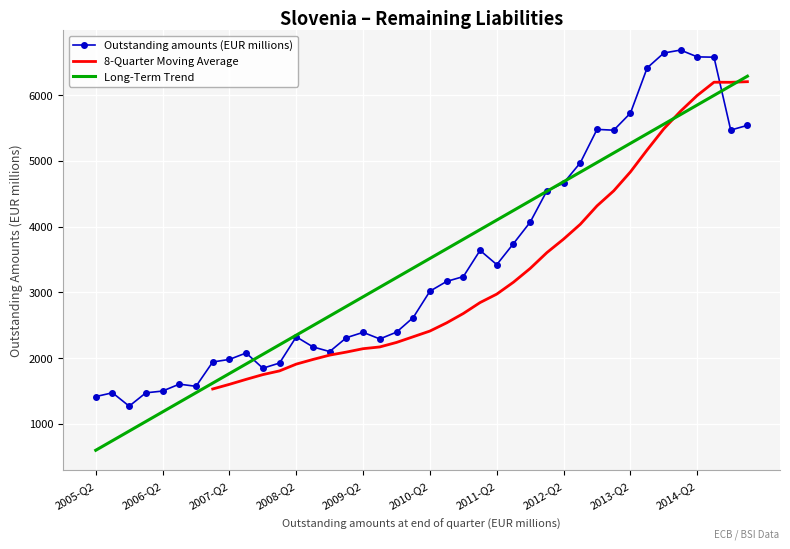

What is the greatest value displayed?

6685.1